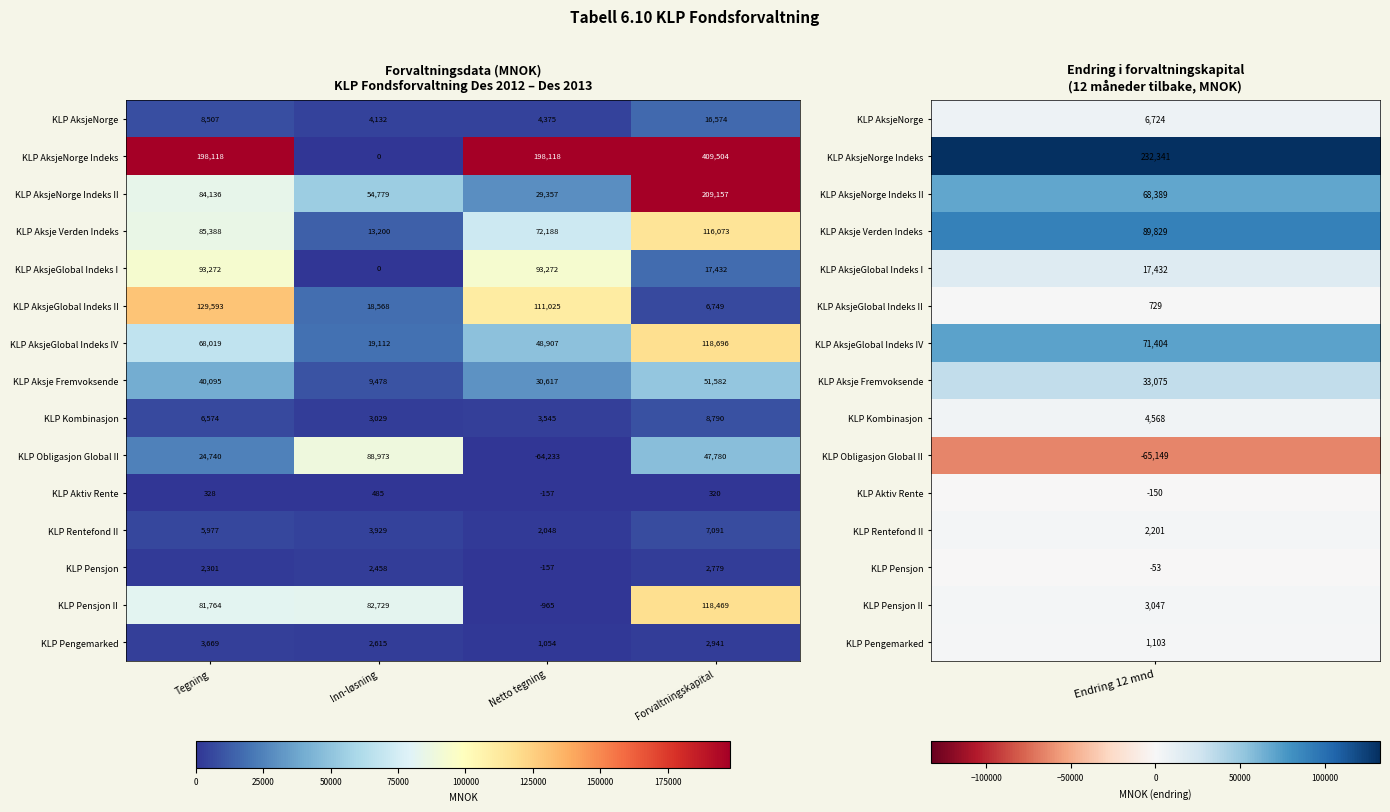

Which series has the largest total across all categories?

KLP AksjeNorge Indeks